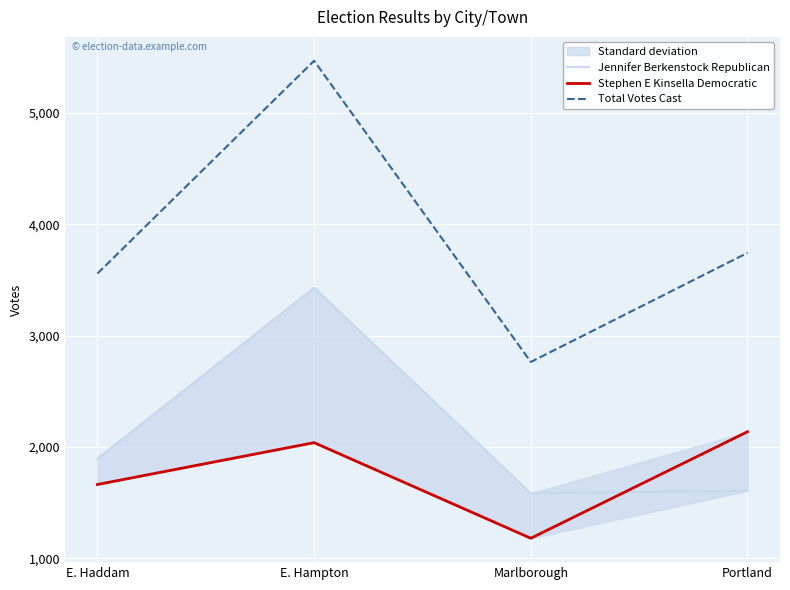

Where is Jennifer Berkenstock Republican nearest to the value 2507?

E. Haddam